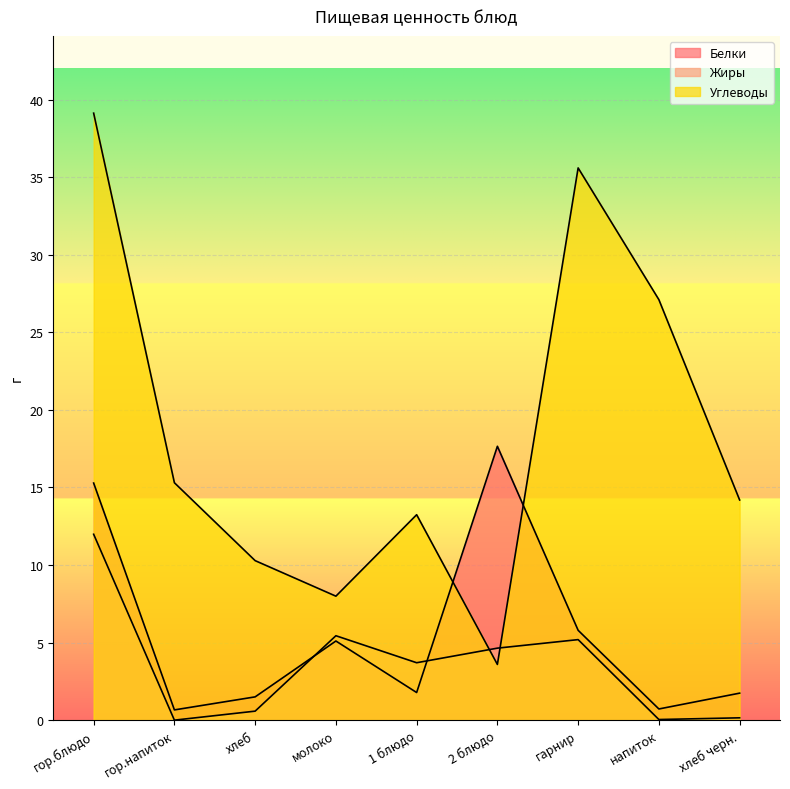

Where is the first local minimum for Жиры?

гор.напиток